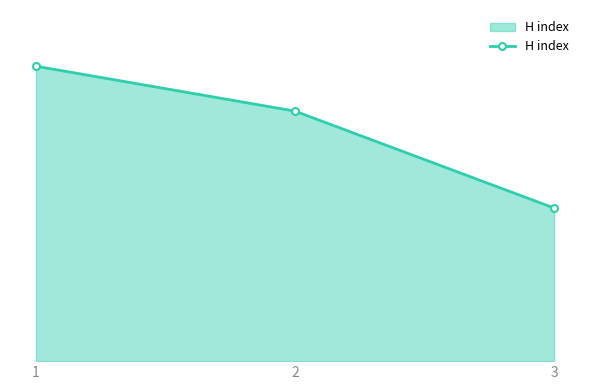

How many data points are less than 178?

1